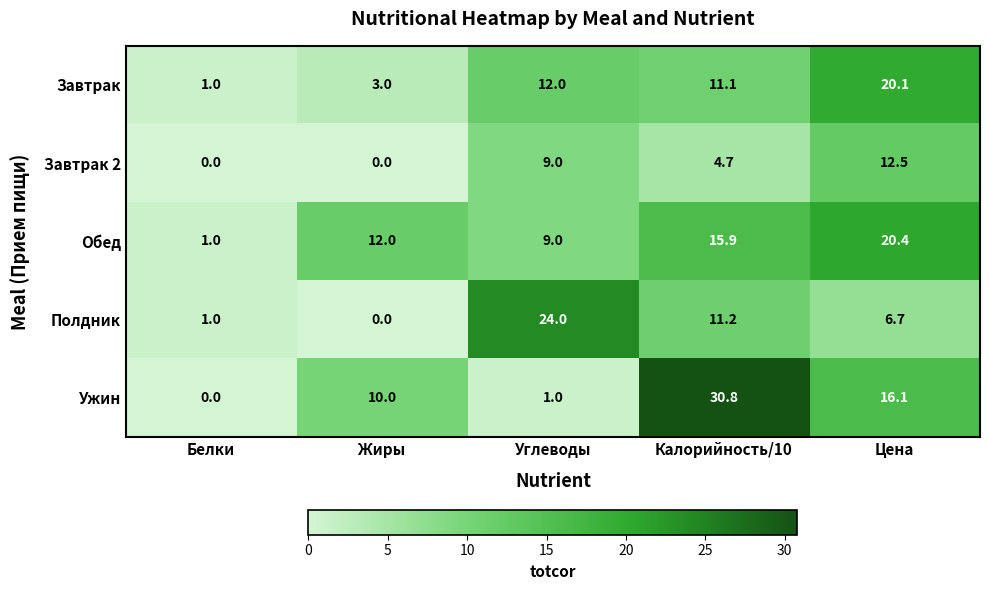

Reading left to right, extract all data points from this chart.

Завтрак: Белки=1.0	Жиры=3.0	Углеводы=12.0	Калорийность/10=11.1	Цена=20.1
Завтрак 2: Белки=0.0	Жиры=0.0	Углеводы=9.0	Калорийность/10=4.7	Цена=12.5
Обед: Белки=1.0	Жиры=12.0	Углеводы=9.0	Калорийность/10=15.9	Цена=20.4
Полдник: Белки=1.0	Жиры=0.0	Углеводы=24.0	Калорийность/10=11.2	Цена=6.7
Ужин: Белки=0.0	Жиры=10.0	Углеводы=1.0	Калорийность/10=30.8	Цена=16.1